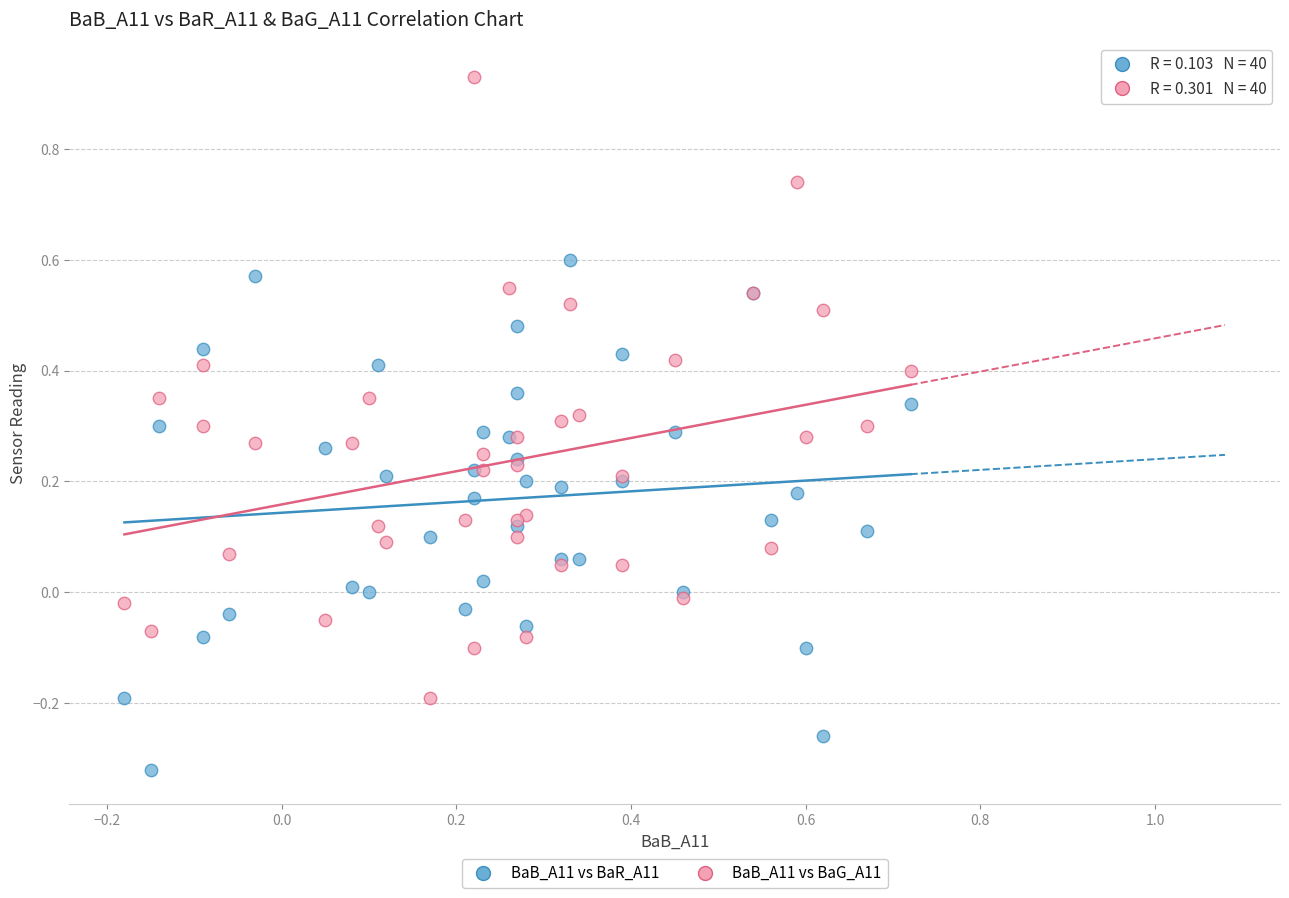

Which series reaches the maximum Y coordinate?

BaB_A11 vs BaG_A11